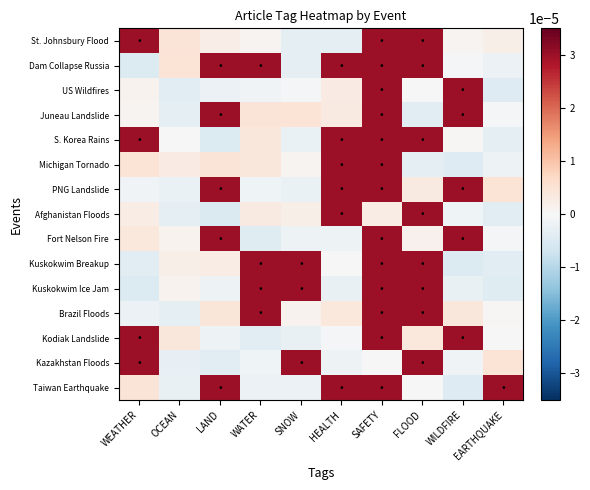

Rank the series by their maximum value, from lowest to highest.

St. Johnsbury Flood, Dam Collapse Russia, US Wildfires, Juneau Landslide, S. Korea Rains, Michigan Tornado, PNG Landslide, Afghanistan Floods, Fort Nelson Fire, Kuskokwim Breakup, Kuskokwim Ice Jam, Brazil Floods, Kodiak Landslide, Kazakhstan Floods, Taiwan Earthquake